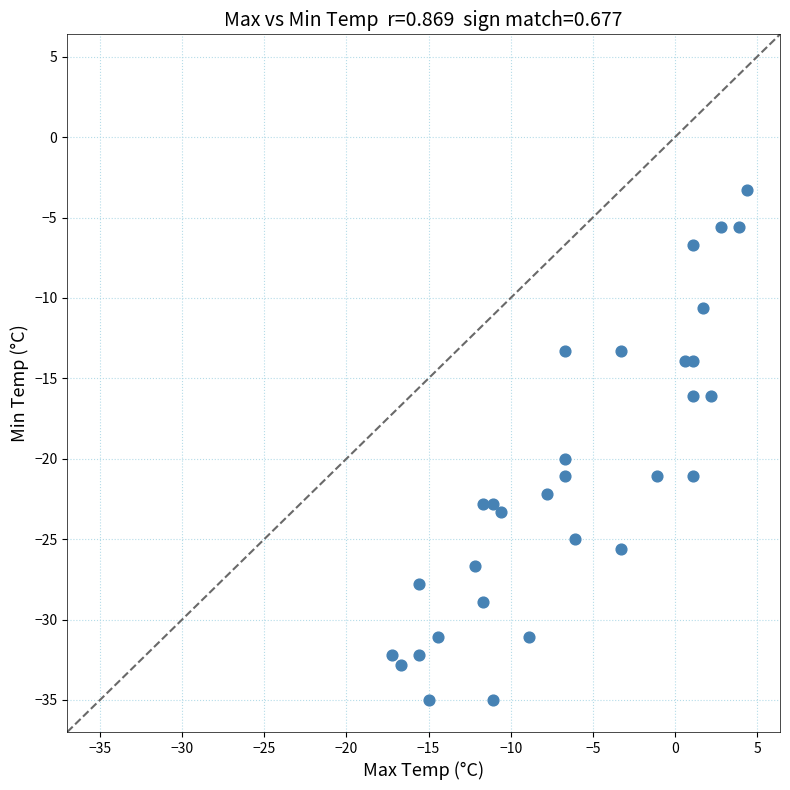

What Y value in the scatter plot is closest to -19?

-20.0